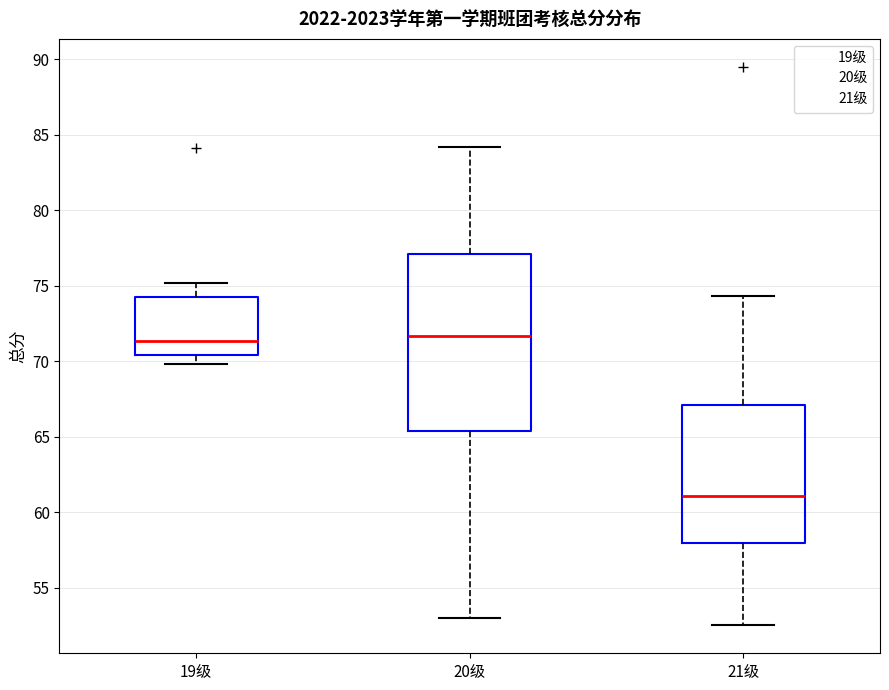

Comparing the boxes themselves (not the whiskers), which one is the tallest?

20级